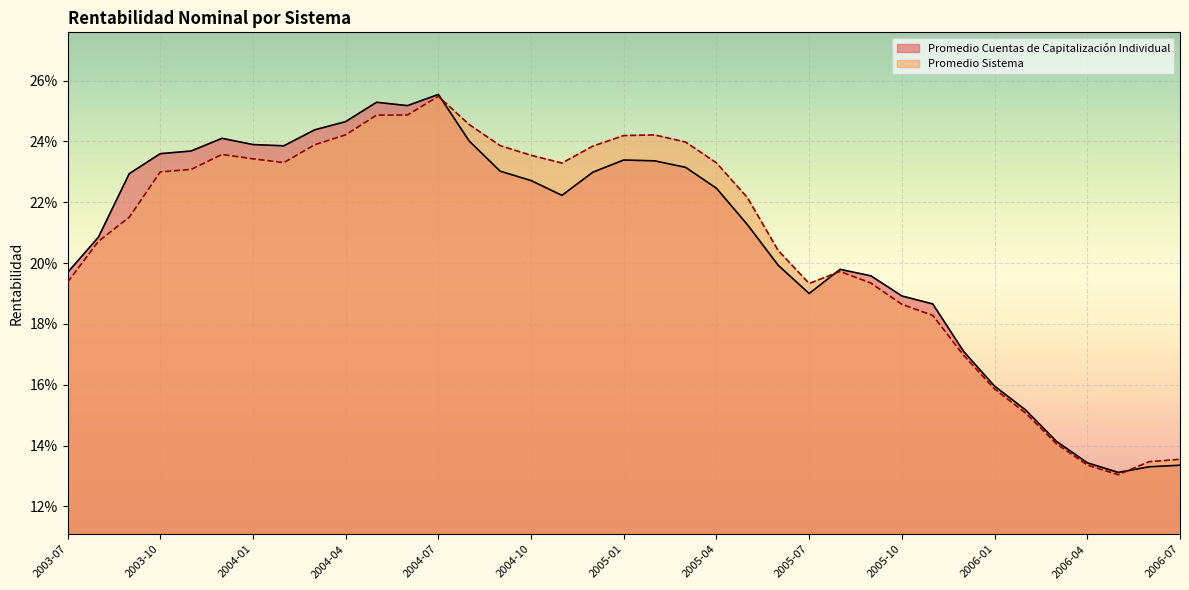

Reading left to right, what are all the values shown in this chart?

Promedio Cuentas de Capitalización Individual: 2003-07=0.2	2003-08=0.2	2003-09=0.2	2003-10=0.2	2003-11=0.2	2003-12=0.2	2004-01=0.2	2004-02=0.2	2004-03=0.2	2004-04=0.2	2004-05=0.3	2004-06=0.3	2004-07=0.3	2004-08=0.2	2004-09=0.2	2004-10=0.2	2004-11=0.2	2004-12=0.2	2005-01=0.2	2005-02=0.2	2005-03=0.2	2005-04=0.2	2005-05=0.2	2005-06=0.2	2005-07=0.2	2005-08=0.2	2005-09=0.2	2005-10=0.2	2005-11=0.2	2005-12=0.2	2006-01=0.2	2006-02=0.2	2006-03=0.1	2006-04=0.1	2006-05=0.1	2006-06=0.1	2006-07=0.1
Promedio Sistema: 2003-07=0.2	2003-08=0.2	2003-09=0.2	2003-10=0.2	2003-11=0.2	2003-12=0.2	2004-01=0.2	2004-02=0.2	2004-03=0.2	2004-04=0.2	2004-05=0.2	2004-06=0.2	2004-07=0.3	2004-08=0.2	2004-09=0.2	2004-10=0.2	2004-11=0.2	2004-12=0.2	2005-01=0.2	2005-02=0.2	2005-03=0.2	2005-04=0.2	2005-05=0.2	2005-06=0.2	2005-07=0.2	2005-08=0.2	2005-09=0.2	2005-10=0.2	2005-11=0.2	2005-12=0.2	2006-01=0.2	2006-02=0.2	2006-03=0.1	2006-04=0.1	2006-05=0.1	2006-06=0.1	2006-07=0.1